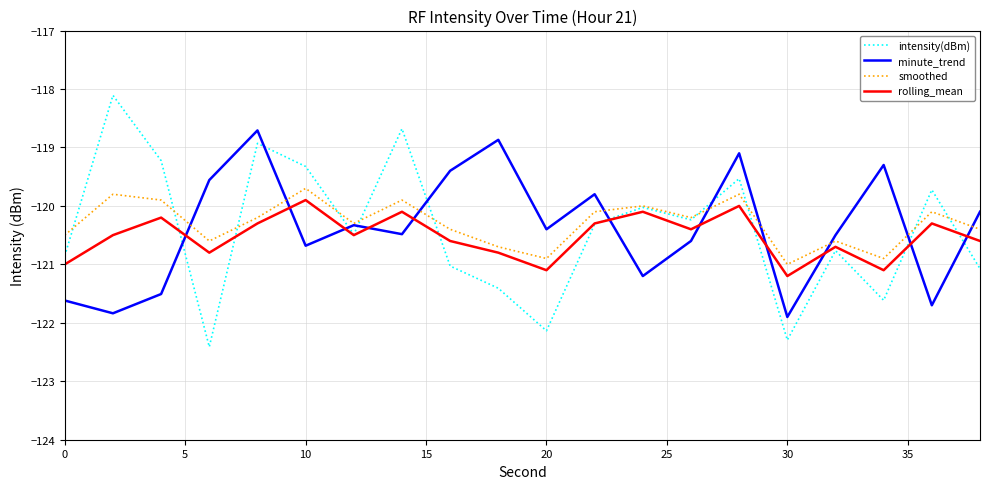

Which series has the largest range (max minus min)?

intensity(dBm)